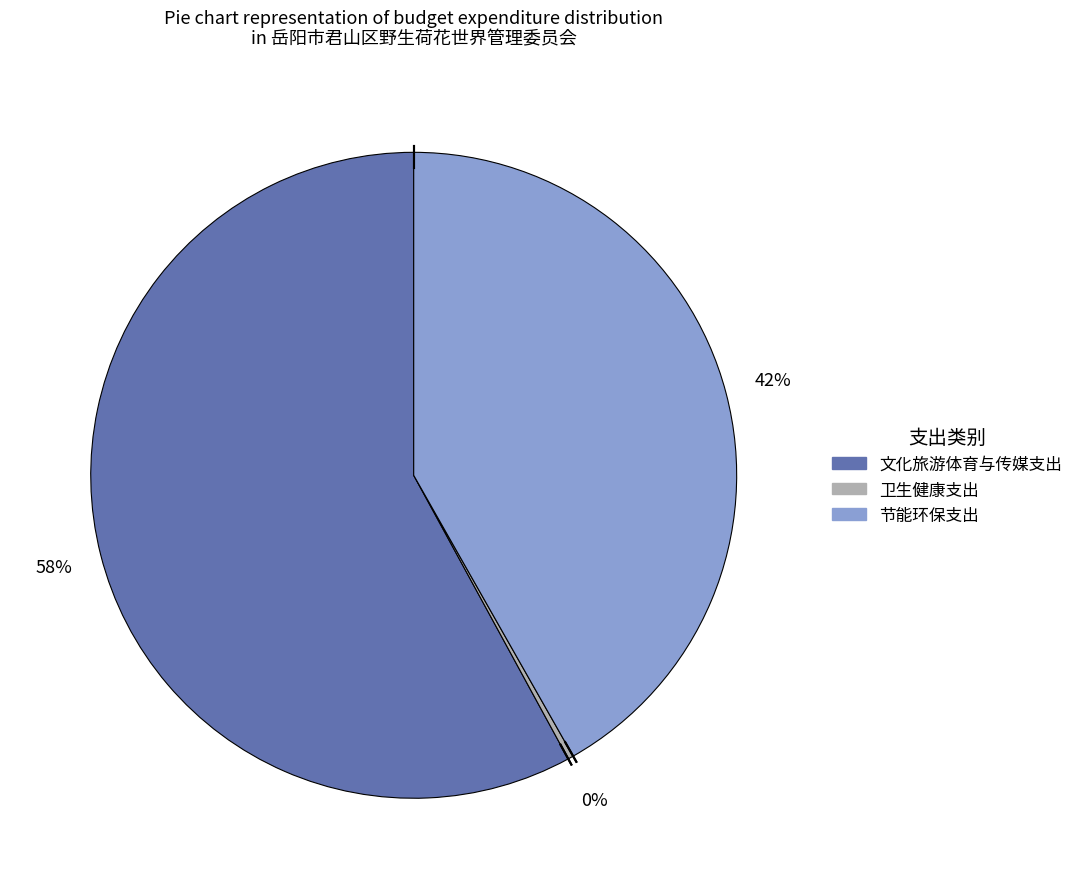

Which category has the biggest portion of the pie?

文化旅游体育与传媒支出